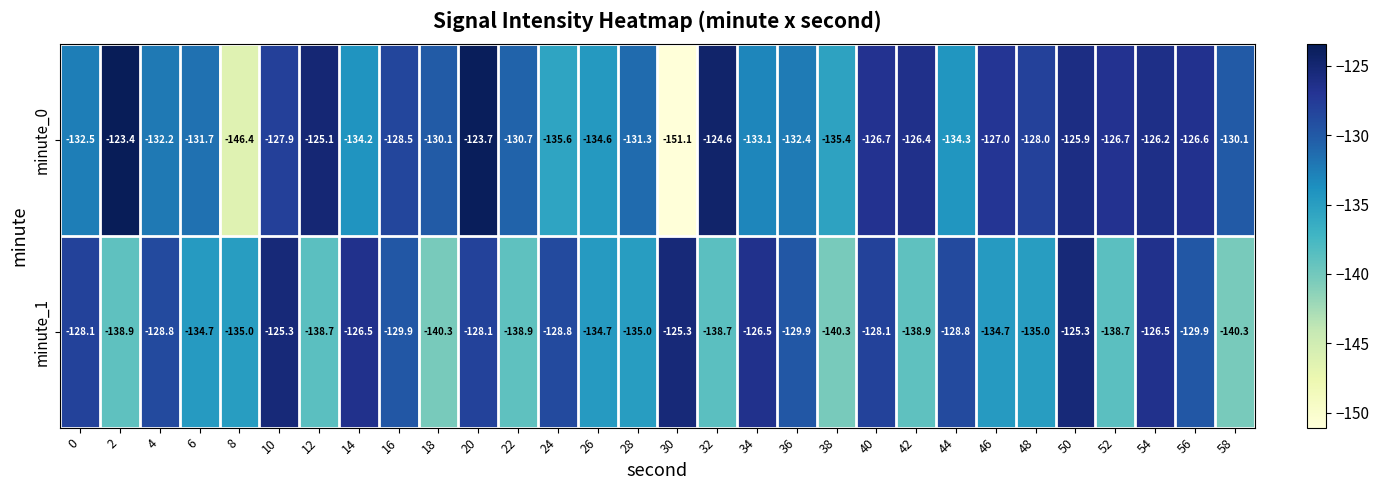

Which series changed the most between 20 and 38?

minute_1